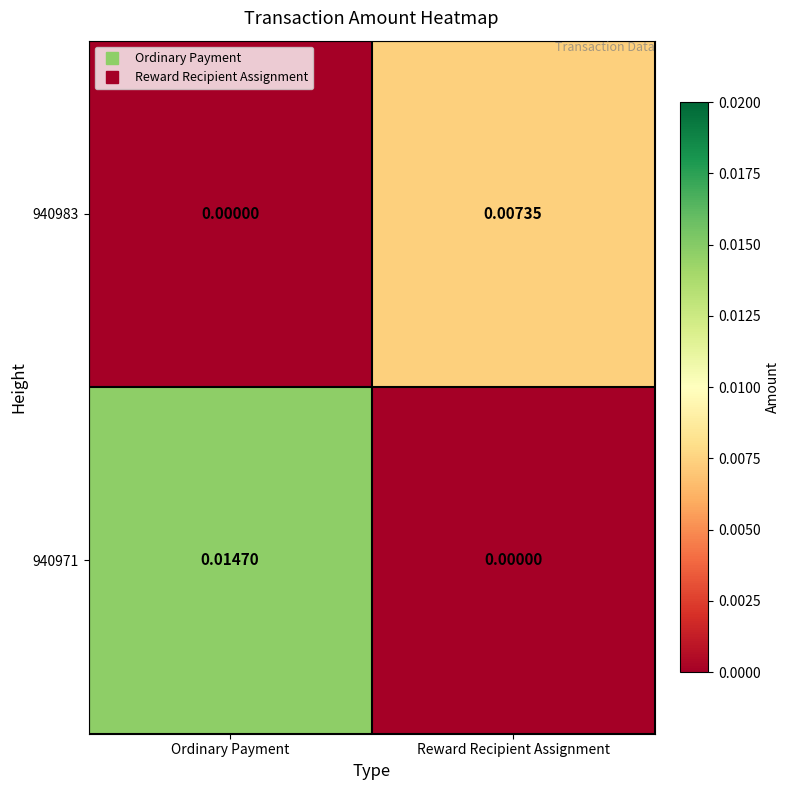

How many distinct data groups are displayed?

2